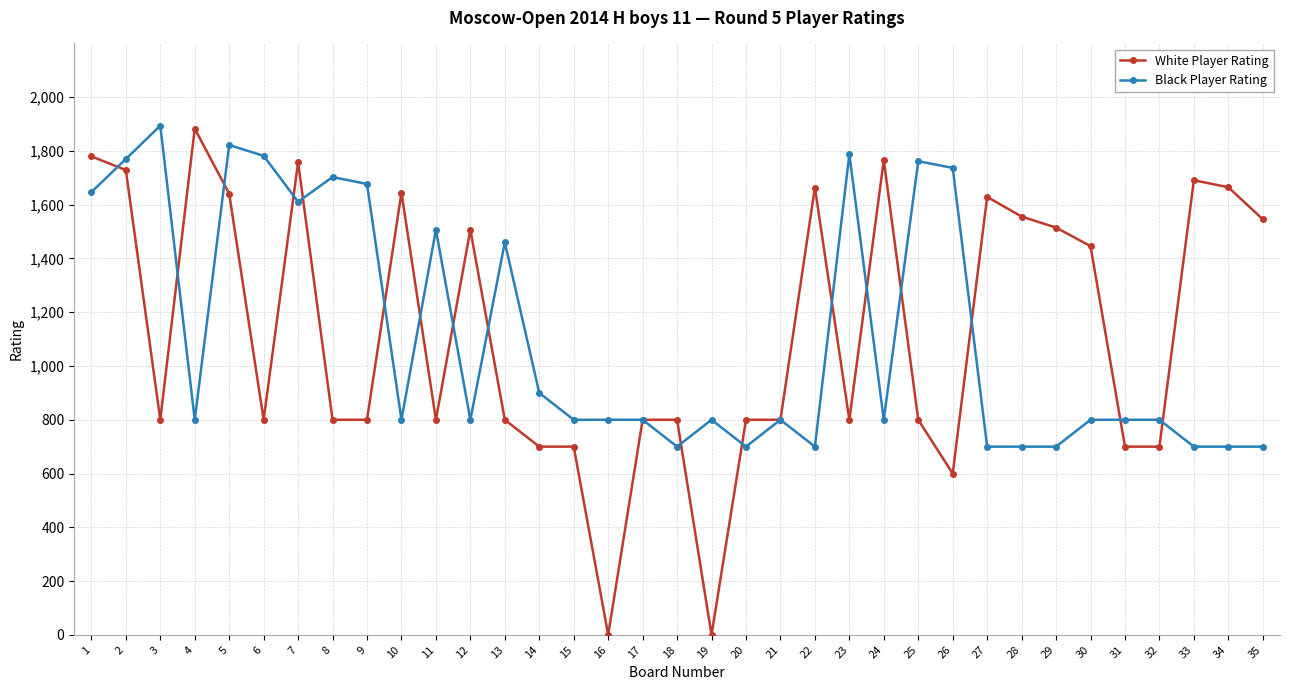

What is the highest value of the White Player Rating series?

1883